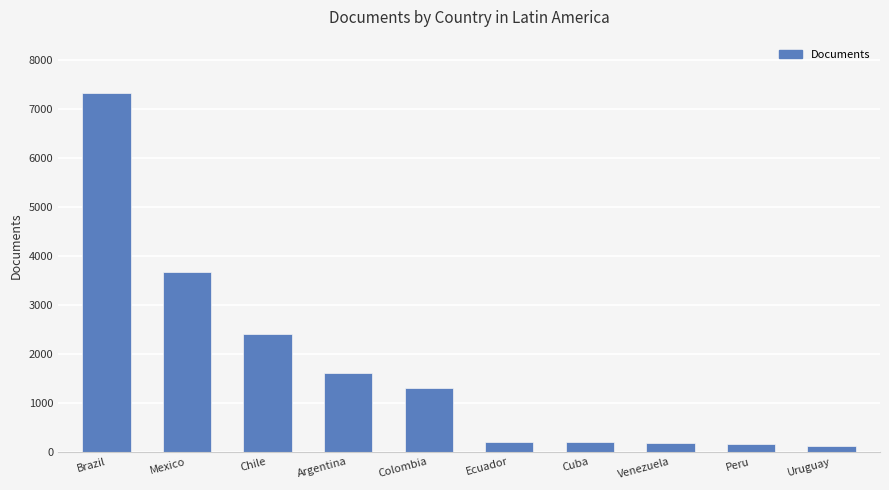

Which category has the highest value across all series?

Brazil